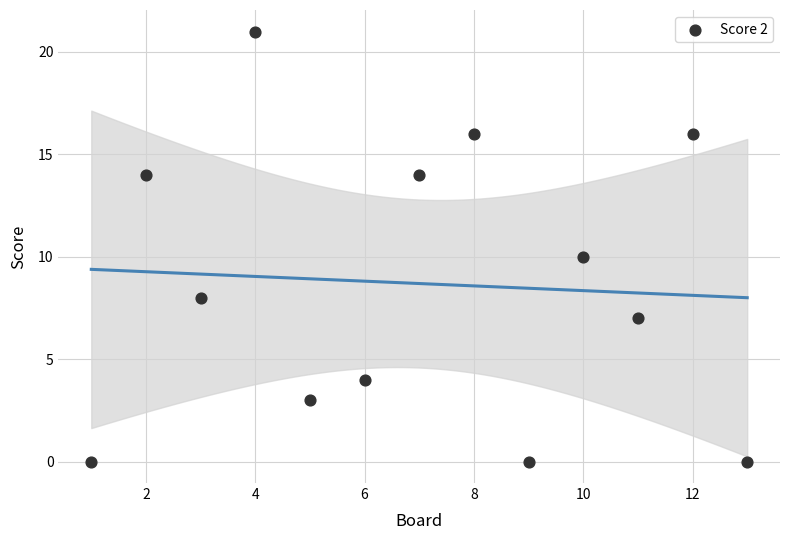

What is the range of Y values (max minus min)?

21